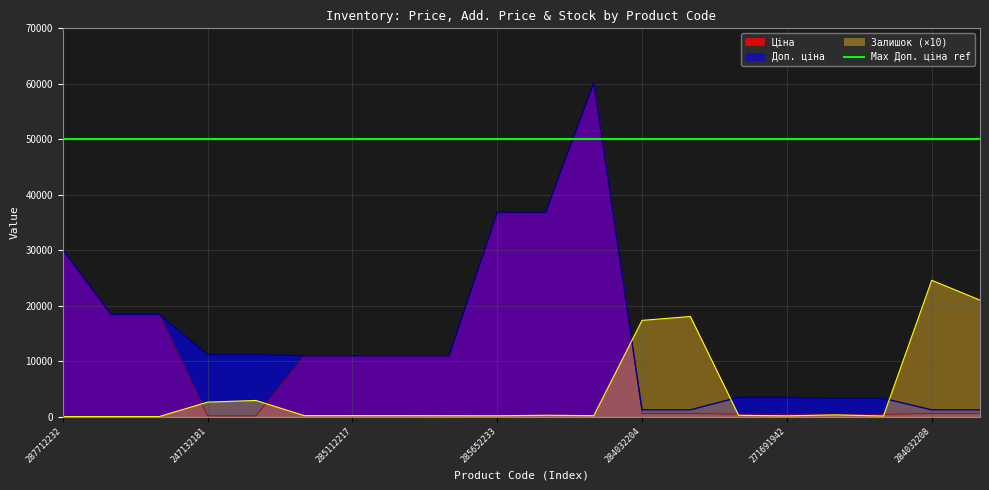

True or false: Ціна and Залишок intersect in this chart.

True